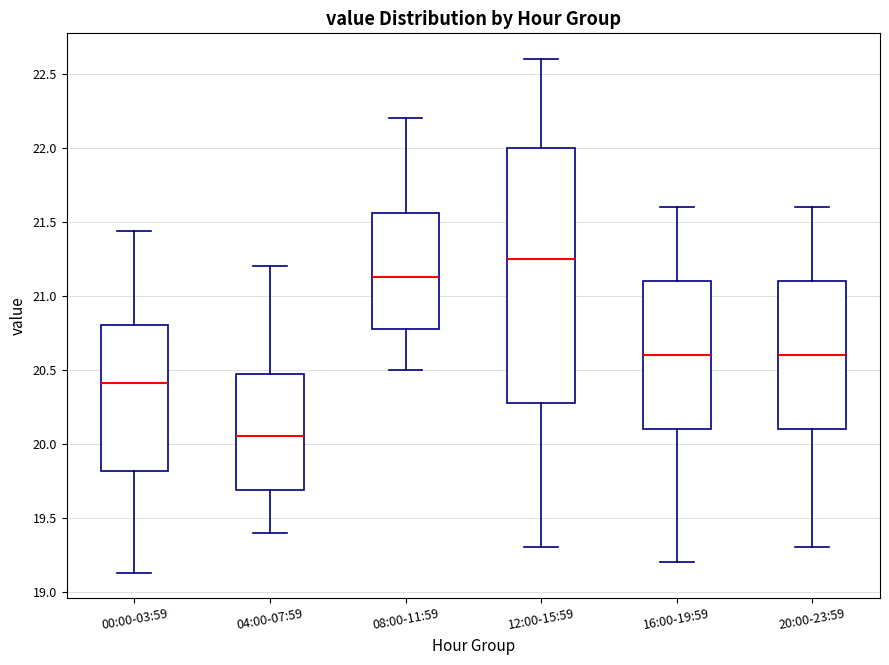

Which box's median line is the lowest?

04:00-07:59